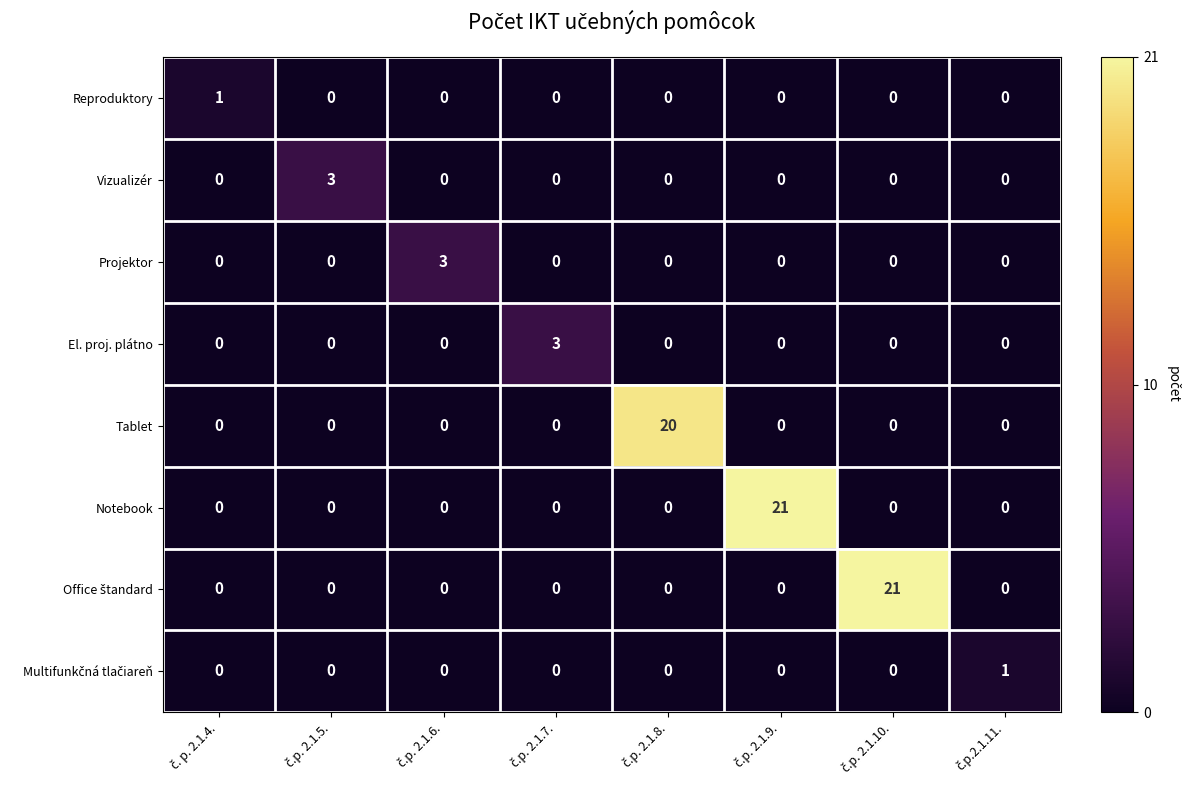

At how many categories does at least one series exceed 7?

3